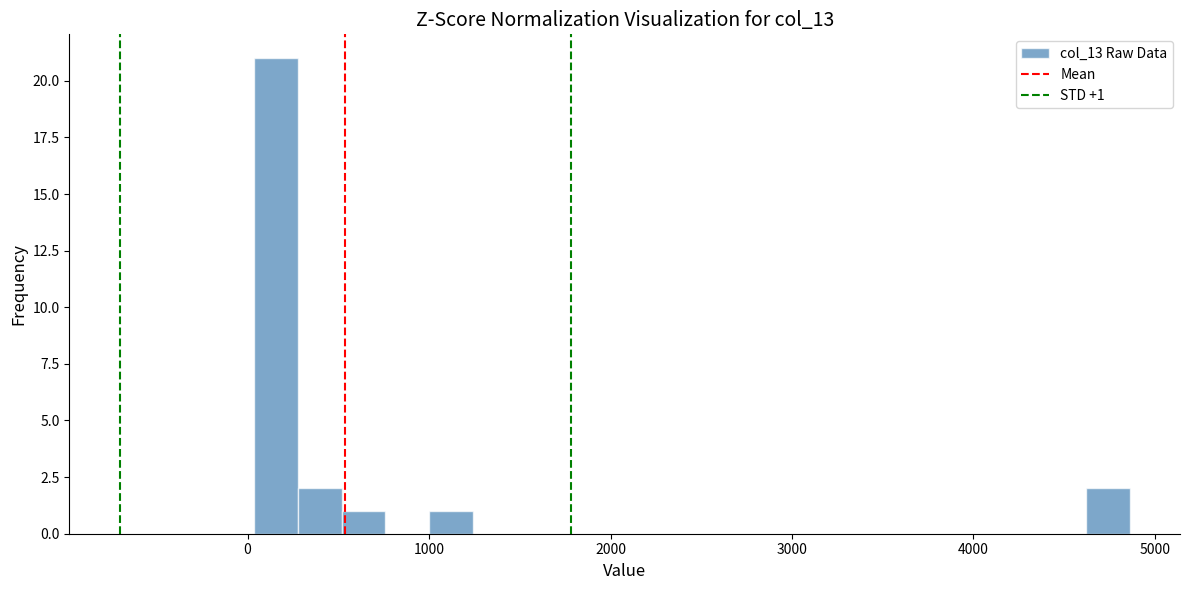

Read against the x-axis, roughly where is the centre of the tallest bar?

200